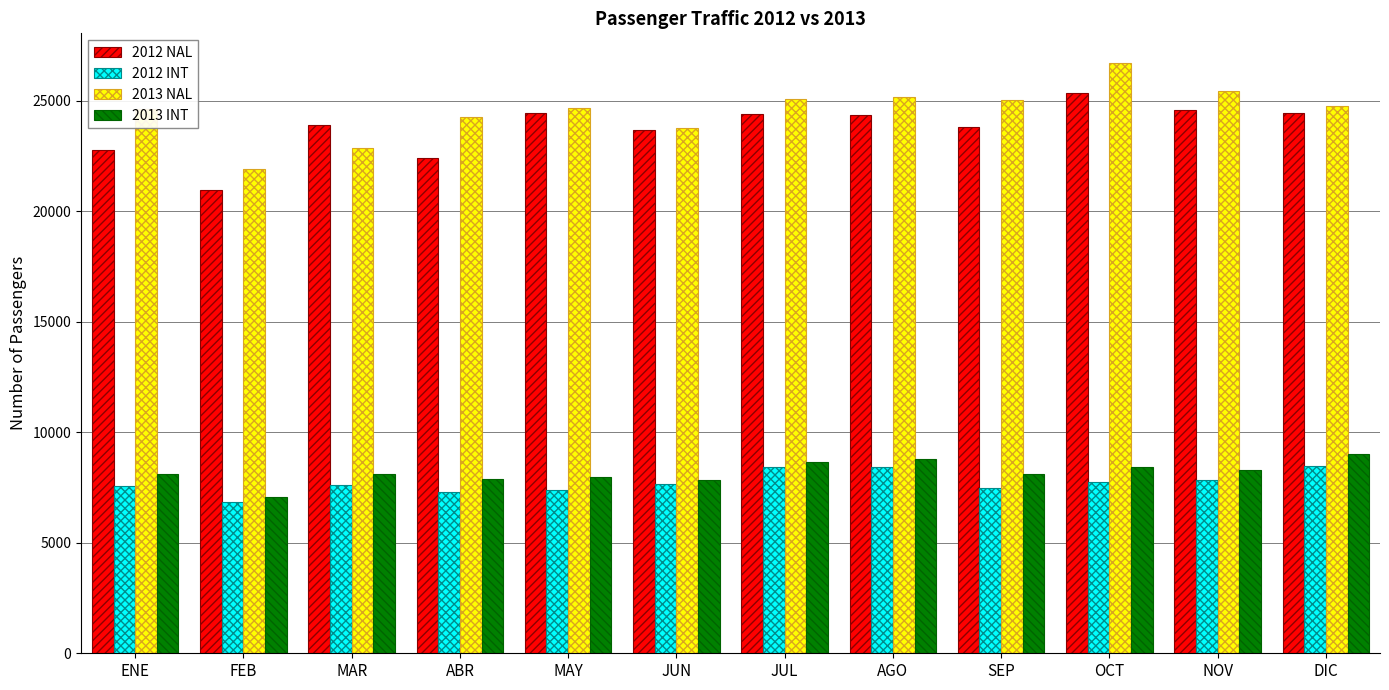

Is it true that 2012 NAL equals 22404 at ABR?

True